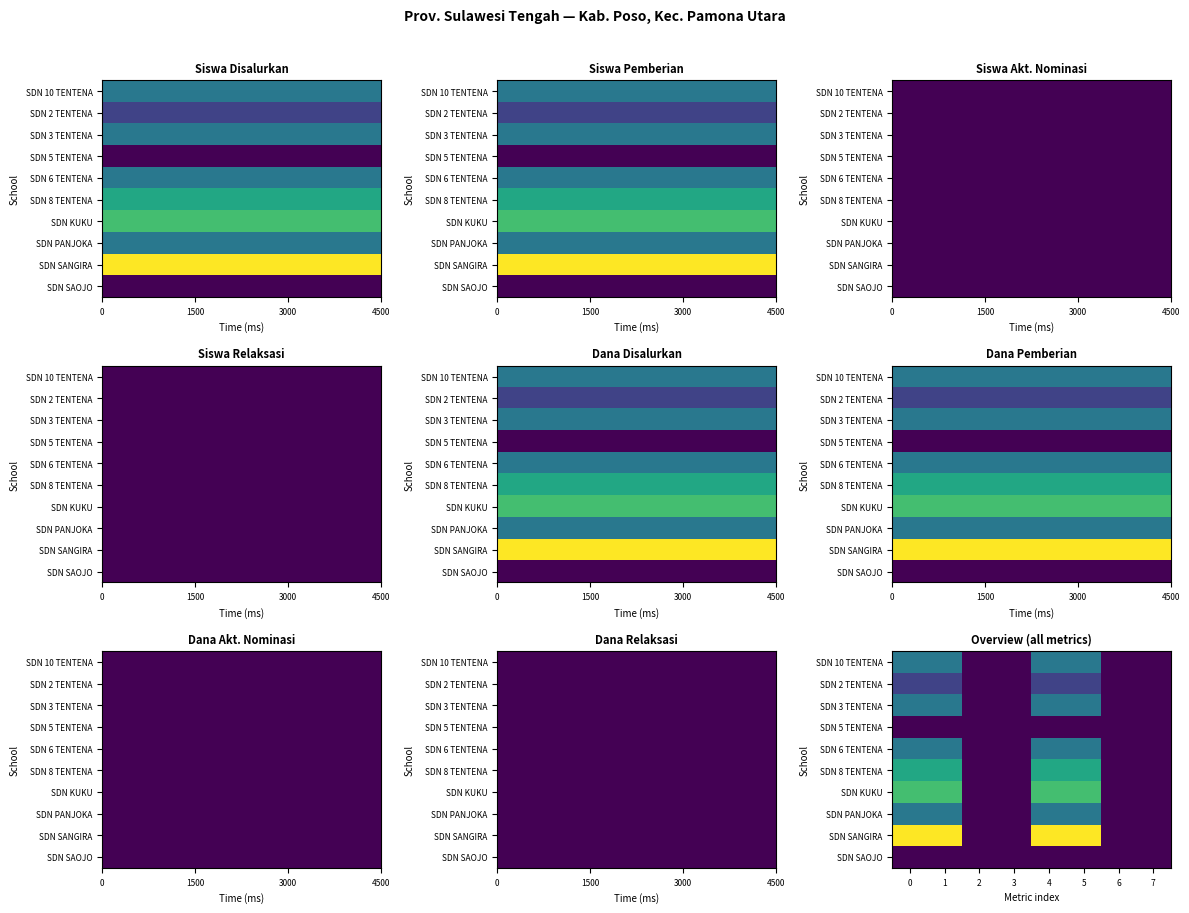

The value of SDN 5 TENTENA at 2 is 0.0. True or false?

True